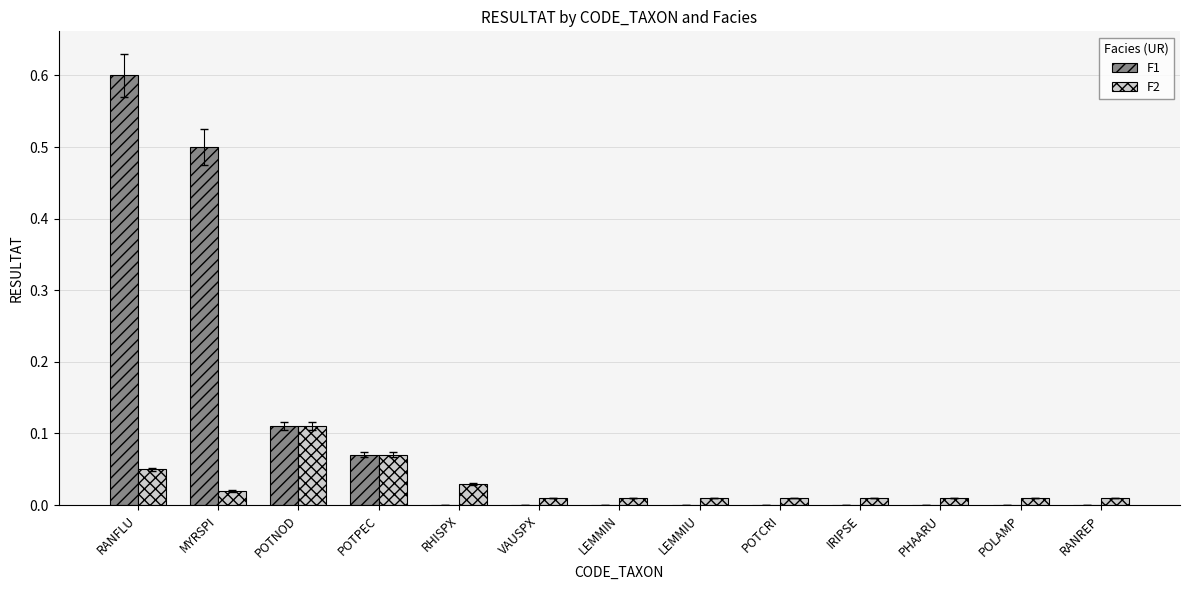

Is the value of F2 at LEMMIU greater than the value of F1 at POLAMP?

Yes